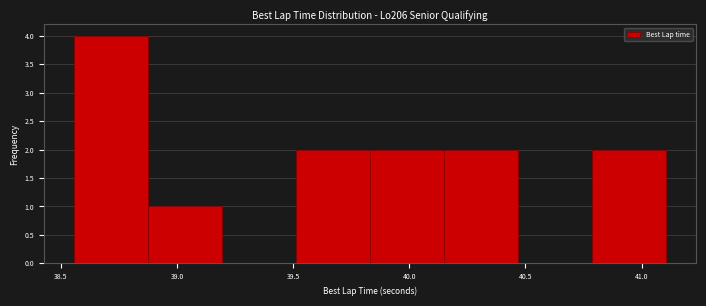

What is the height of the bar covering 40.80 to 41.10 on the x-axis? Neither the bar edges nor the heights are printed on the chart, so give them approximately, as read against the axes.

2